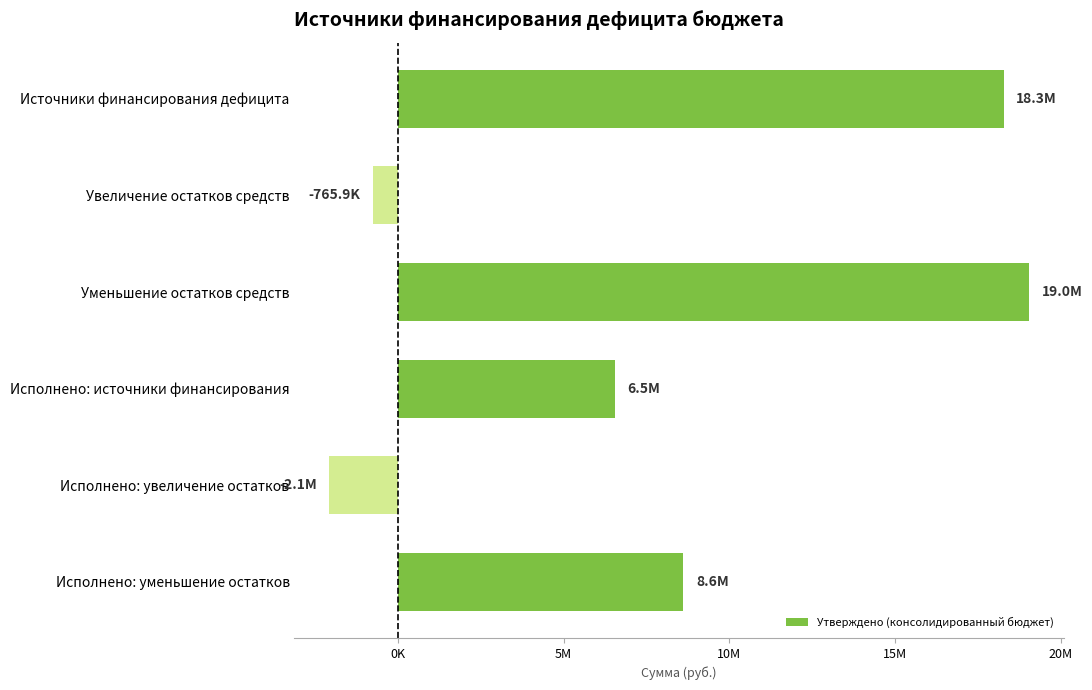

Does the chart contain any negative values?

Yes